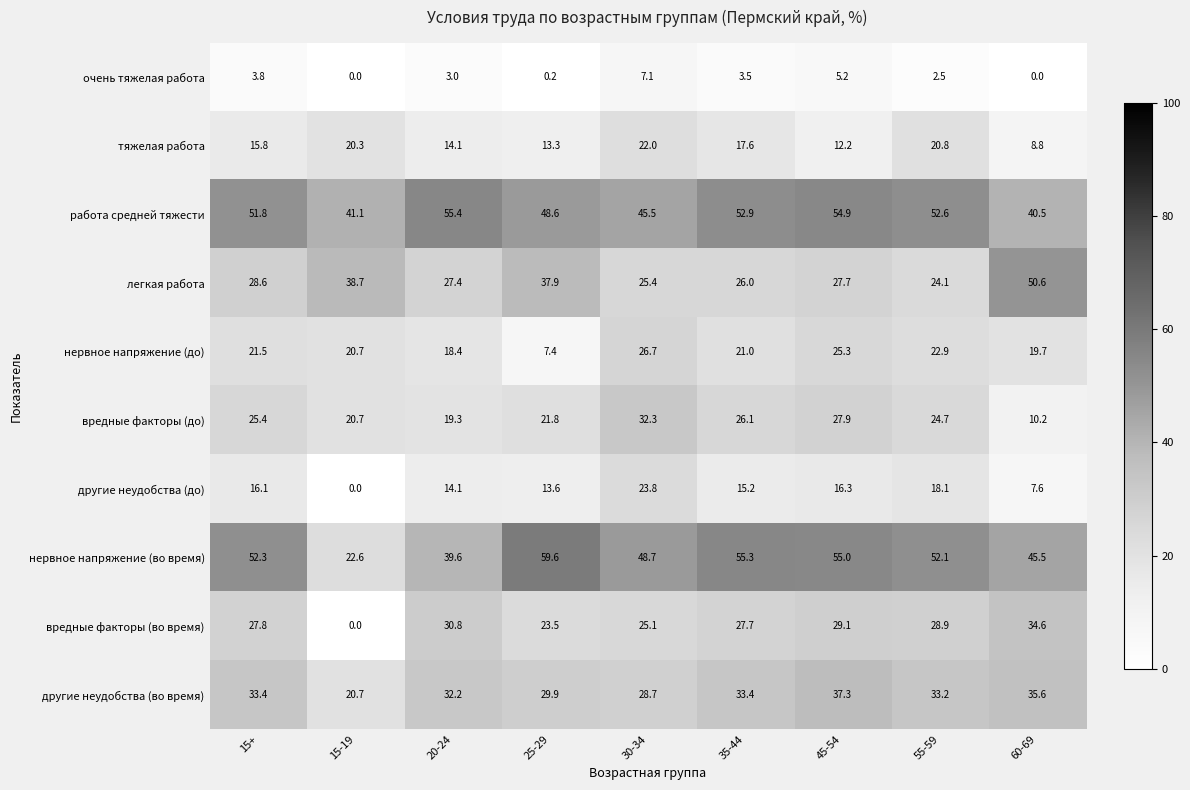

What is the difference between the тяжелая работа values at 55-59 and 60-69?

12.0